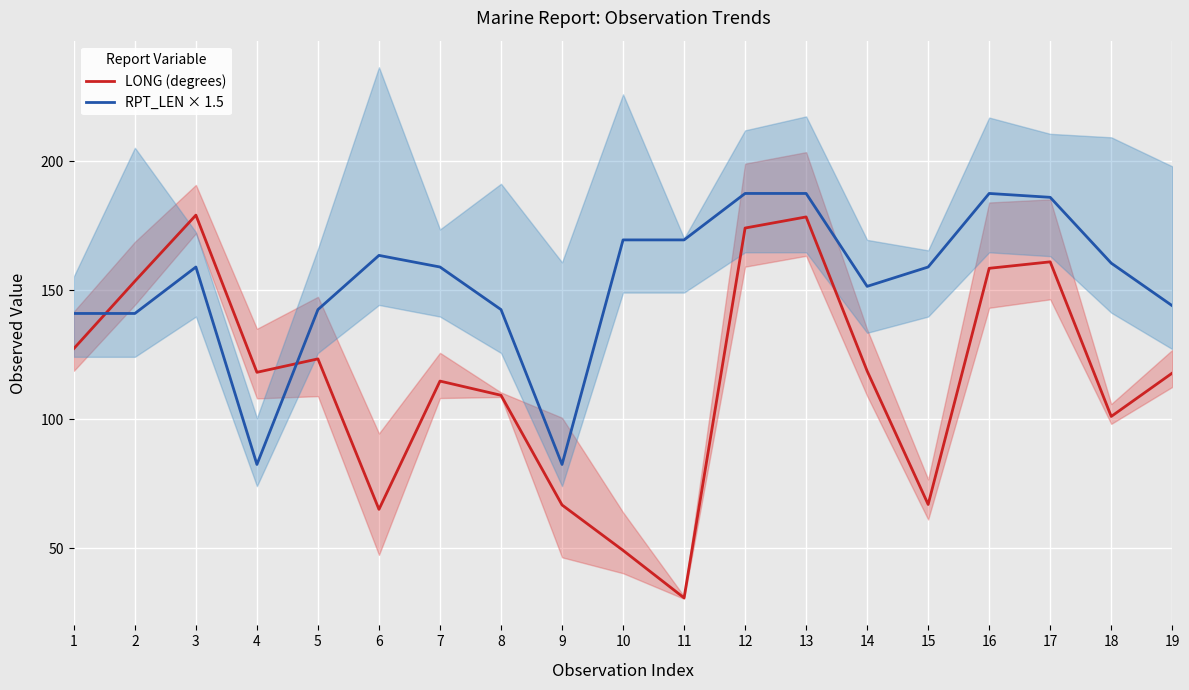

Reading left to right, list all the values displayed in this chart.

LONG (degrees): 1=127.4	2=153.5	3=179.1	4=118.2	5=123.4	6=65.1	7=114.8	8=109.3	9=66.8	10=49.2	11=30.8	12=174.1	13=178.4	14=118.7	15=67.0	16=158.5	17=161.0	18=101.1	19=117.9
RPT_LEN × 1.5: 1=141.0	2=141.0	3=159.0	4=82.5	5=142.5	6=163.5	7=159.0	8=142.5	9=82.5	10=169.5	11=169.5	12=187.5	13=187.5	14=151.5	15=159.0	16=187.5	17=186.0	18=160.5	19=144.0